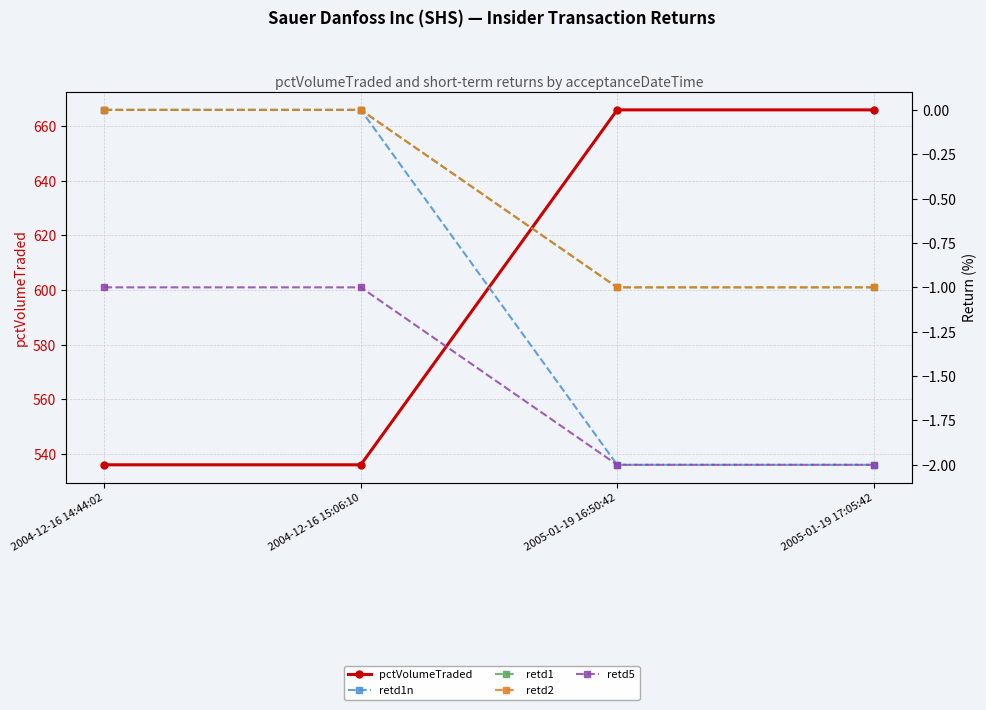

At which label does retd5 reach its peak?

2004-12-16 14:44:02